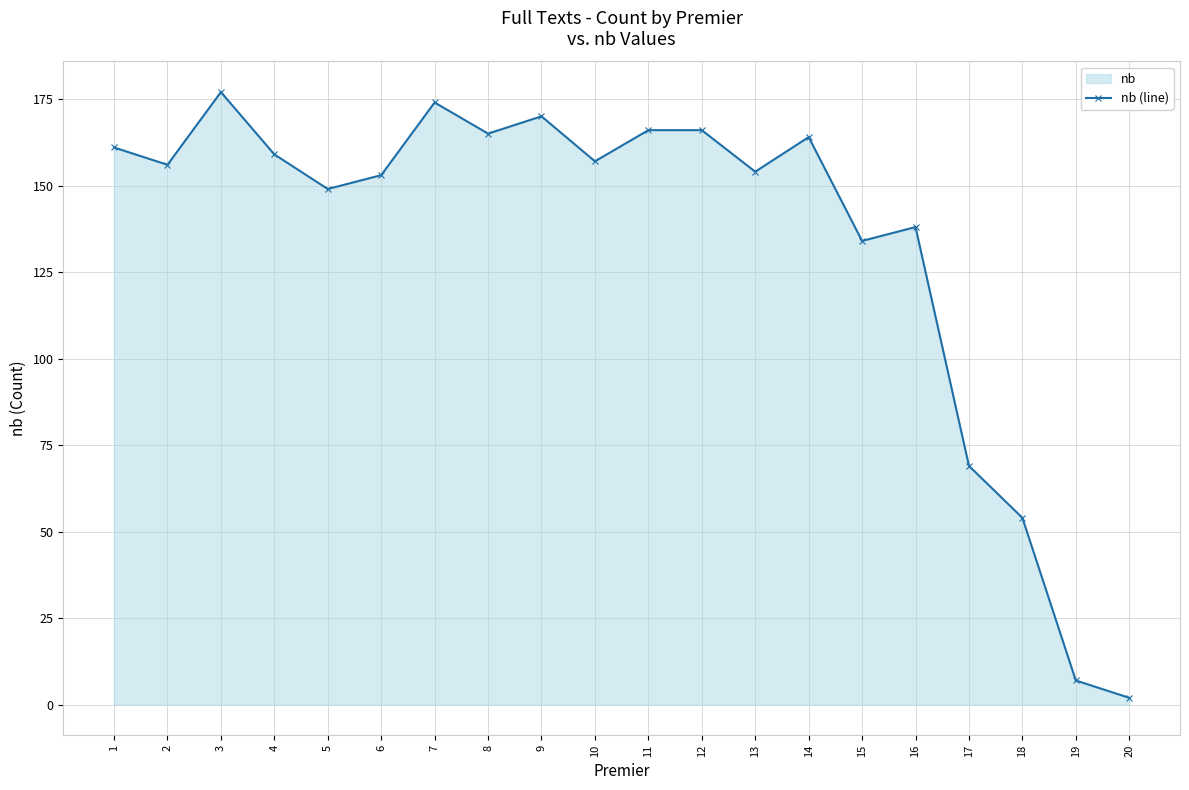

How many lines are shown in the chart?

1